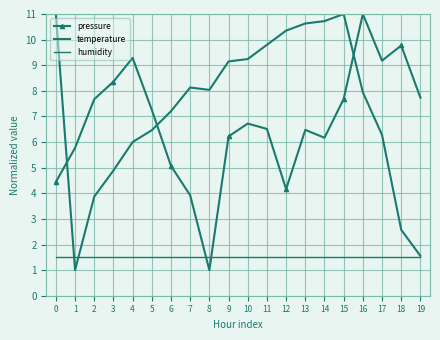

What are all the series names shown in the legend?

pressure, temperature, humidity